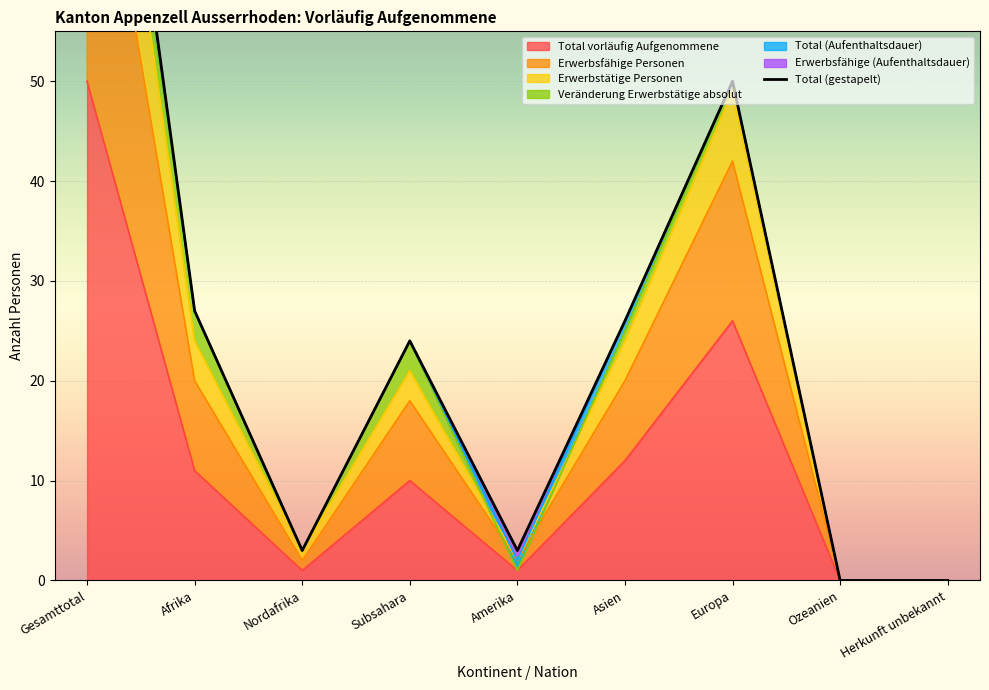

True or false: Total vorläufig Aufgenommene has a value of 26 at Europa.

True